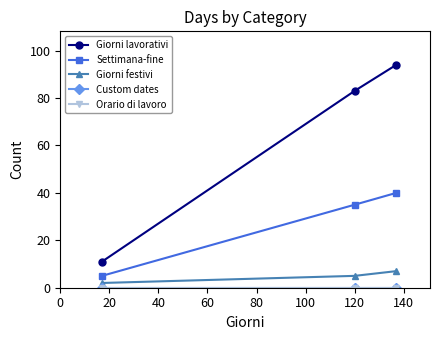

Does the chart have visible grid lines?

No